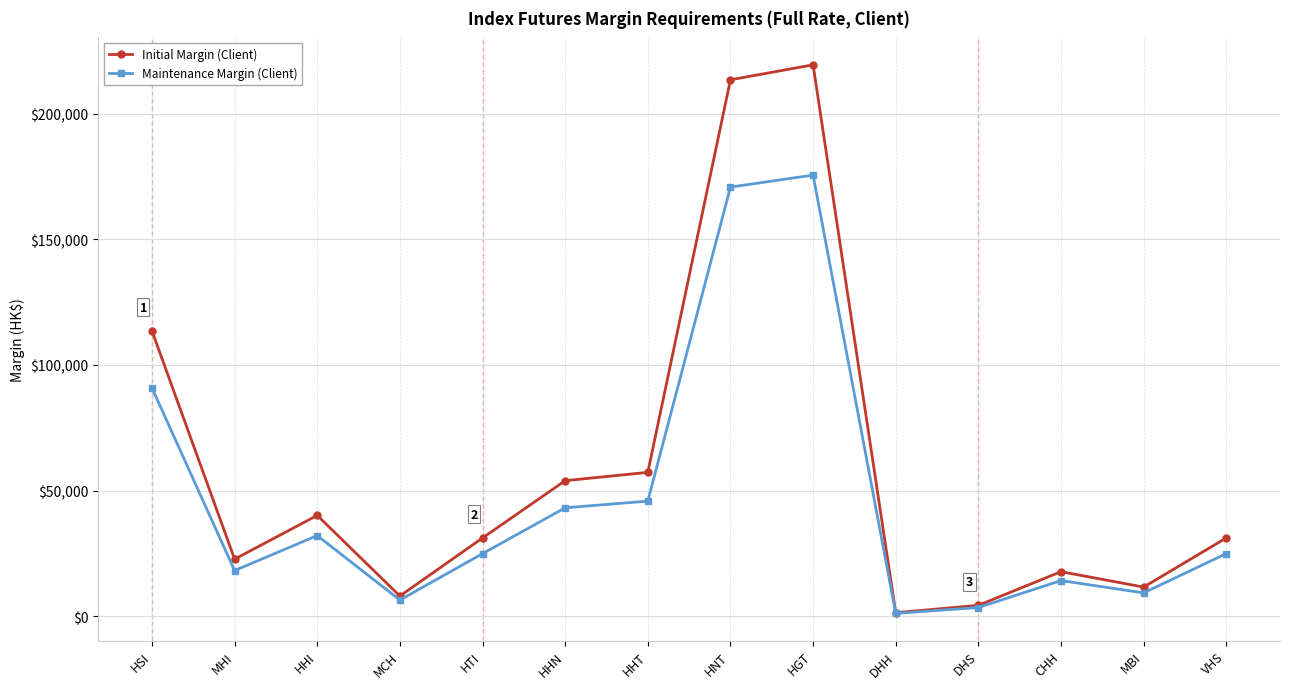

Which series has the largest range (max minus min)?

Initial Margin (Client)